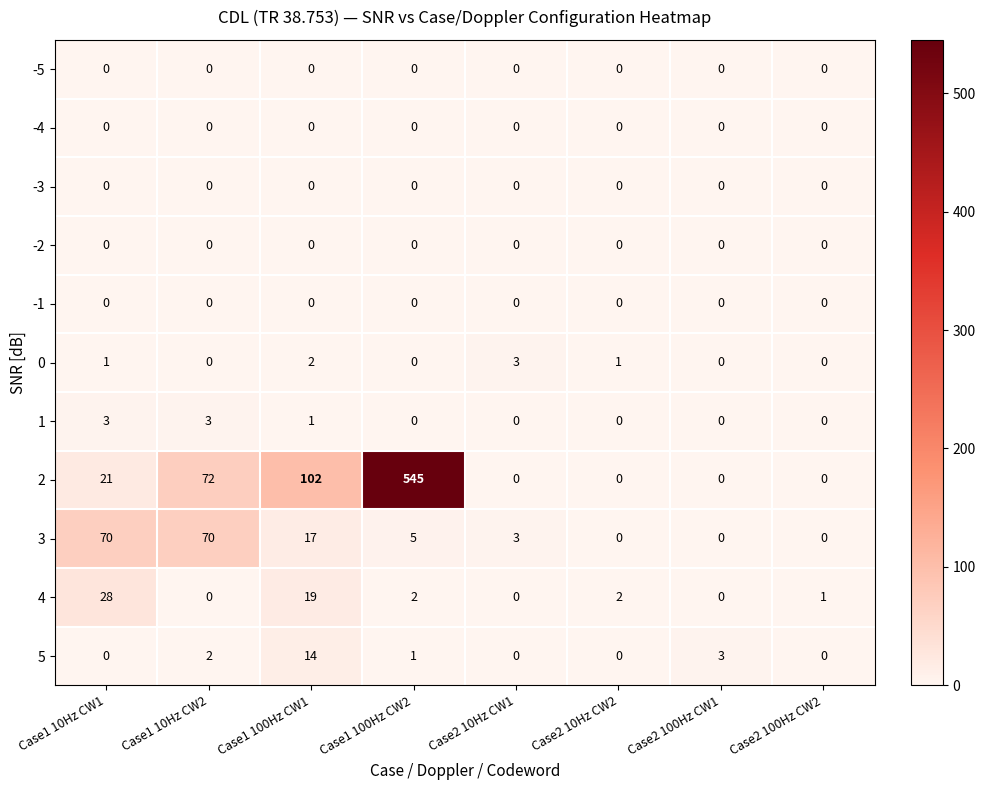

What is the difference between the 2 values at Case2 10Hz CW1 and Case1 10Hz CW1?

21